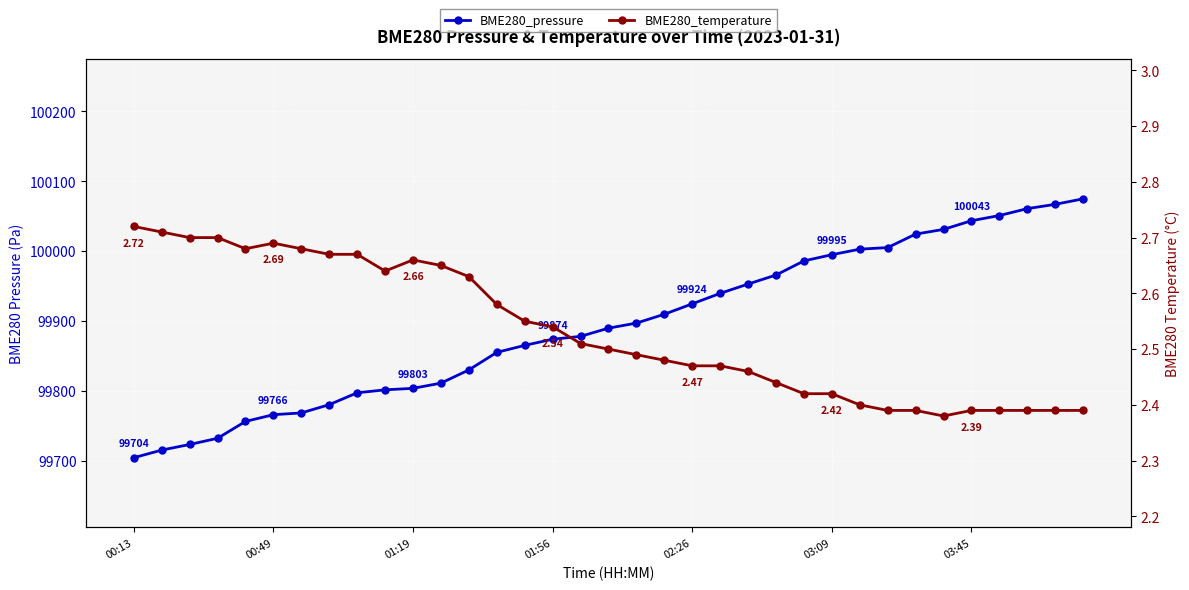

How many data points does each series have?

35